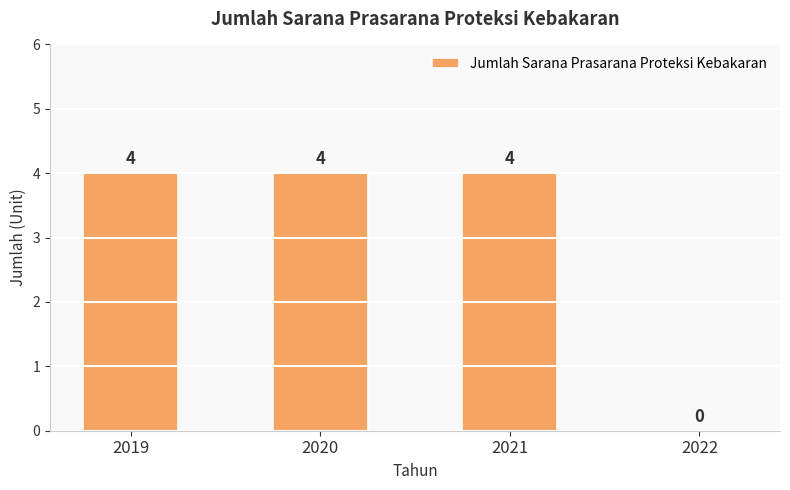

What is the approximate value at 2020?

4